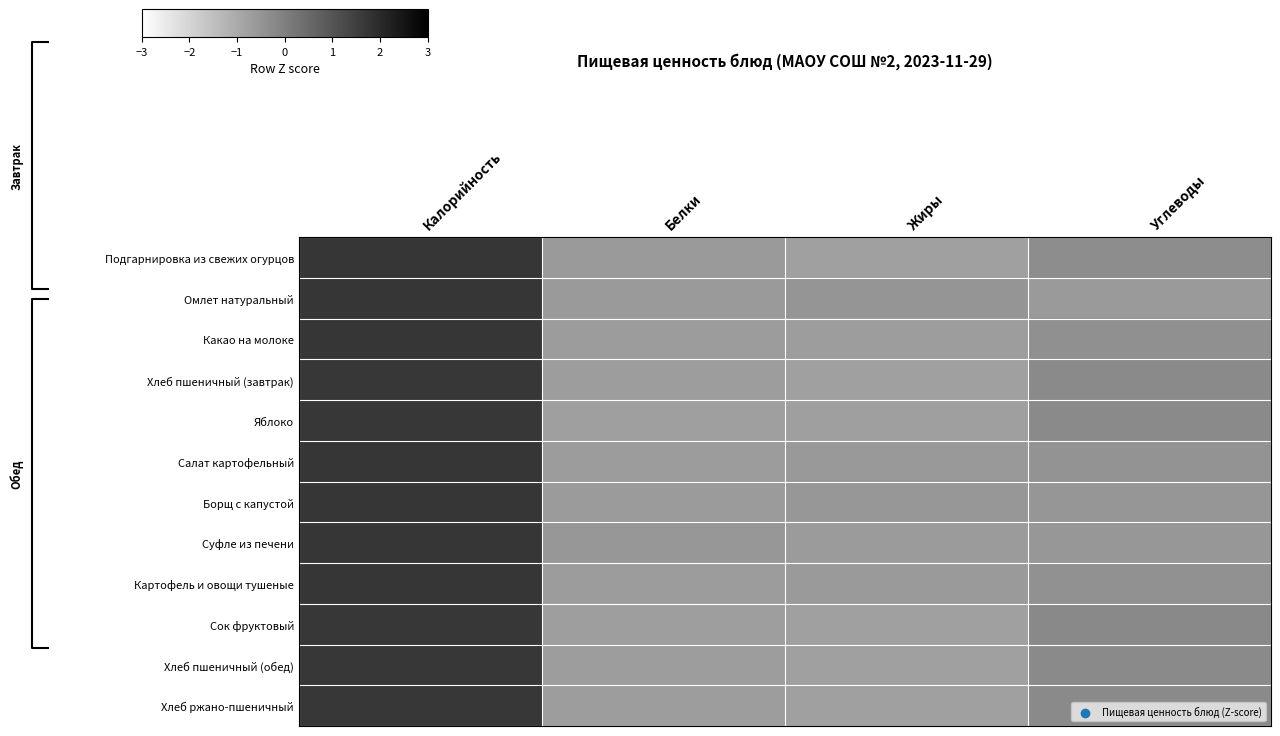

Reading left to right, list all the values displayed in this chart.

Подгарнировка из свежих огурцов: Калорийность=1.7	Белки=-0.6	Жиры=-0.8	Углеводы=-0.3
Омлет натуральный: Калорийность=1.7	Белки=-0.6	Жиры=-0.5	Углеводы=-0.6
Какао на молоке: Калорийность=1.7	Белки=-0.7	Жиры=-0.7	Углеводы=-0.4
Хлеб пшеничный (завтрак): Калорийность=1.7	Белки=-0.7	Жиры=-0.8	Углеводы=-0.3
Яблоко: Калорийность=1.7	Белки=-0.7	Жиры=-0.7	Углеводы=-0.2
Салат картофельный: Калорийность=1.7	Белки=-0.7	Жиры=-0.6	Углеводы=-0.5
Борщ с капустой: Калорийность=1.7	Белки=-0.6	Жиры=-0.6	Углеводы=-0.5
Суфле из печени: Калорийность=1.7	Белки=-0.5	Жиры=-0.6	Углеводы=-0.6
Картофель и овощи тушеные: Калорийность=1.7	Белки=-0.7	Жиры=-0.6	Углеводы=-0.4
Сок фруктовый: Калорийность=1.7	Белки=-0.7	Жиры=-0.8	Углеводы=-0.2
Хлеб пшеничный (обед): Калорийность=1.7	Белки=-0.7	Жиры=-0.8	Углеводы=-0.2
Хлеб ржано-пшеничный: Калорийность=1.7	Белки=-0.7	Жиры=-0.8	Углеводы=-0.2